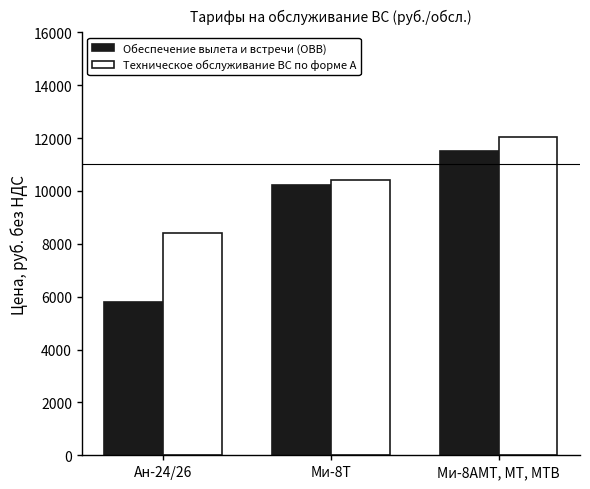

How many values in the Техническое обслуживание ВС по форме А series are below 10405?

1